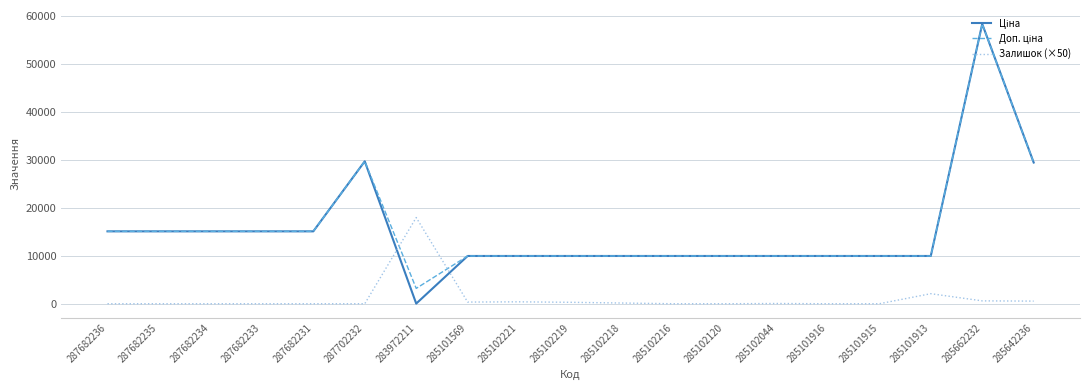

What is the total value across all series at 287682231?

30240.0